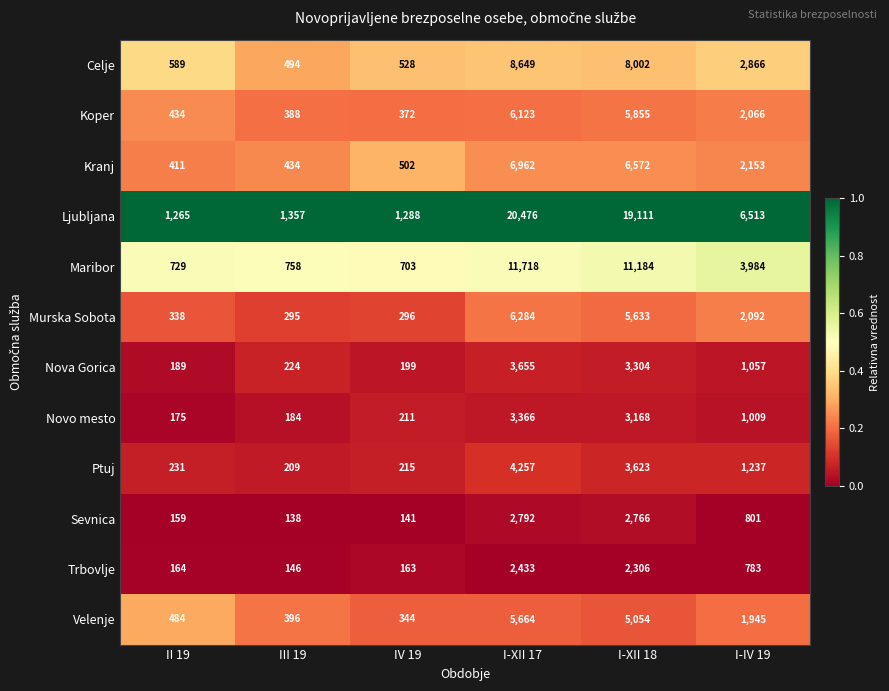

What value does the Nova Gorica series have at IV 19, to the nearest 50?

200